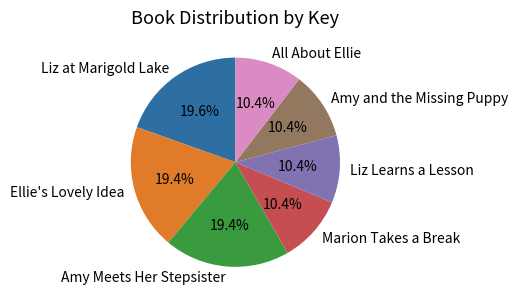

Is there any slice that represents more than half of the pie?

No